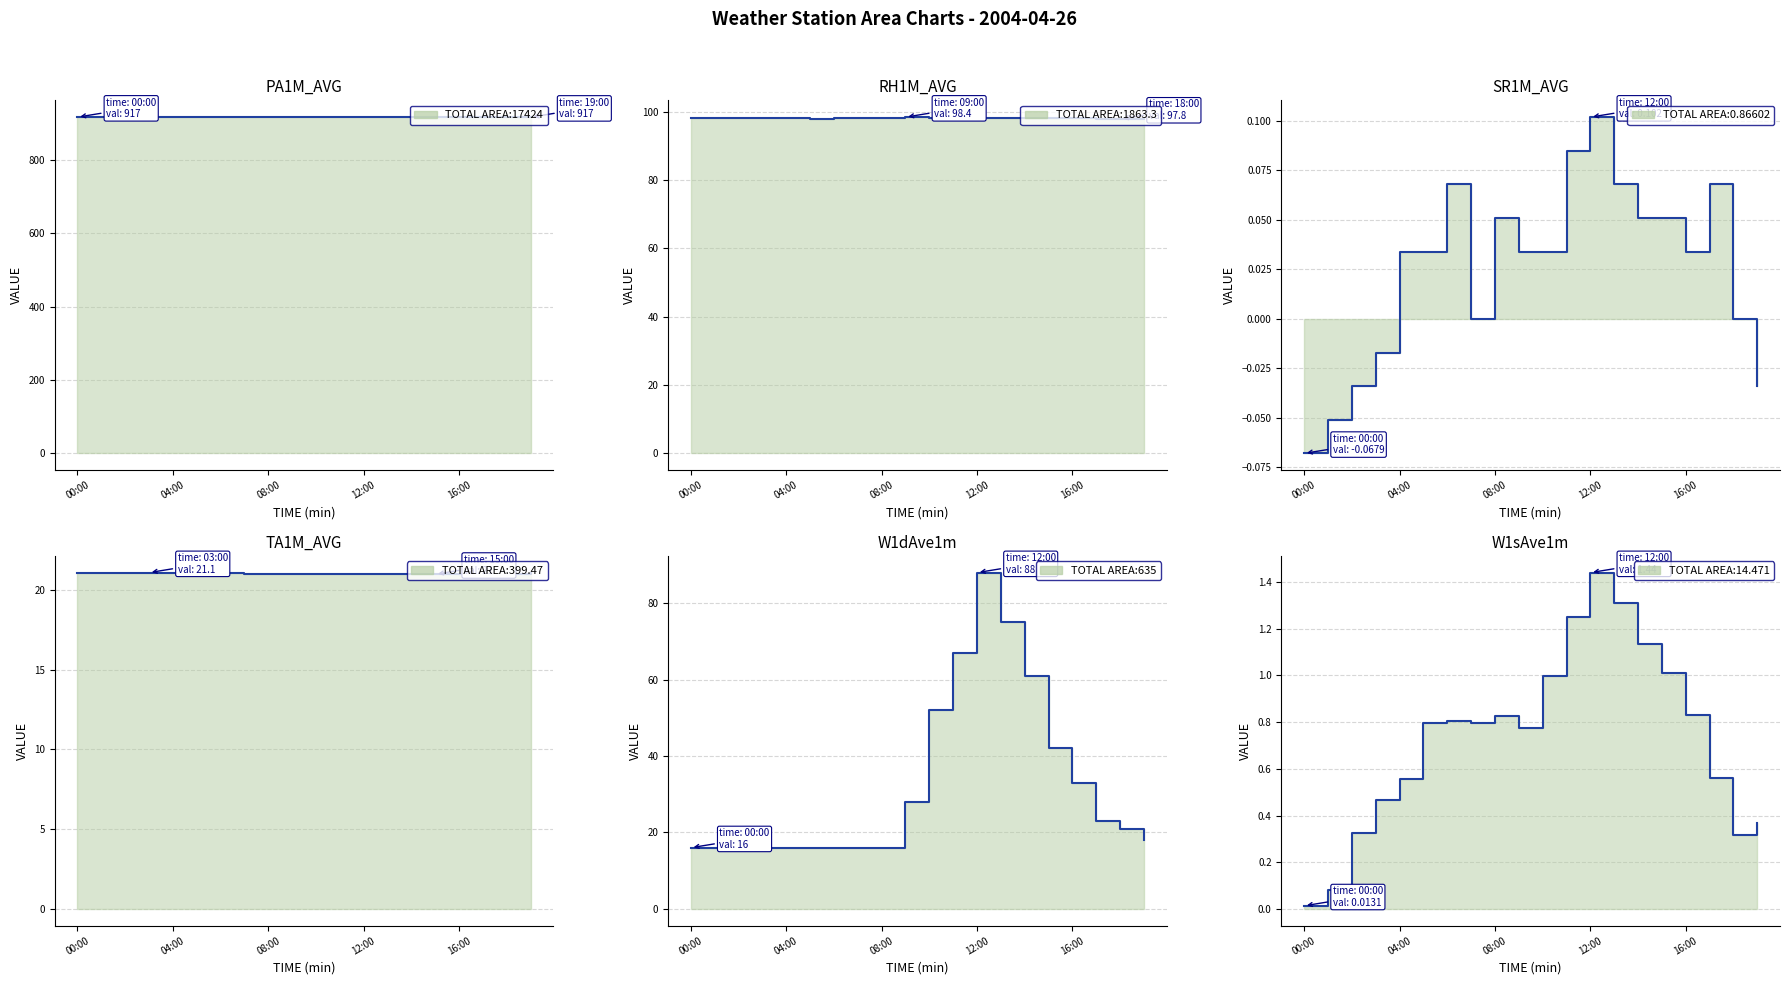

What is the difference between the maximum and second lowest values in the RH1M_AVG series?

0.5